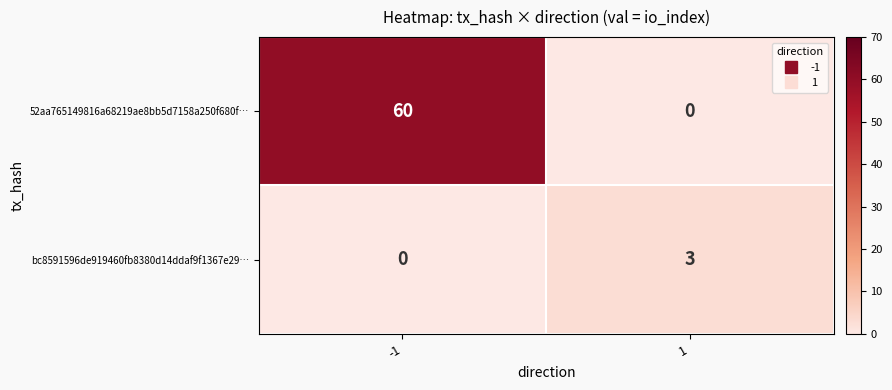

What is the difference between the highest and lowest values at -1?

60